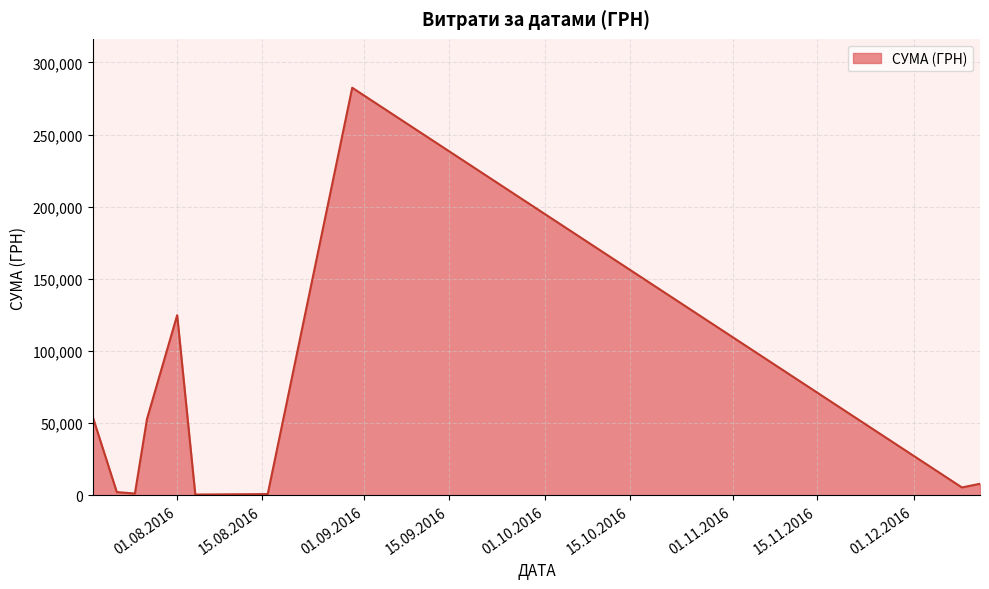

True or false: there are more than 1 points higher than both neighbors.

True